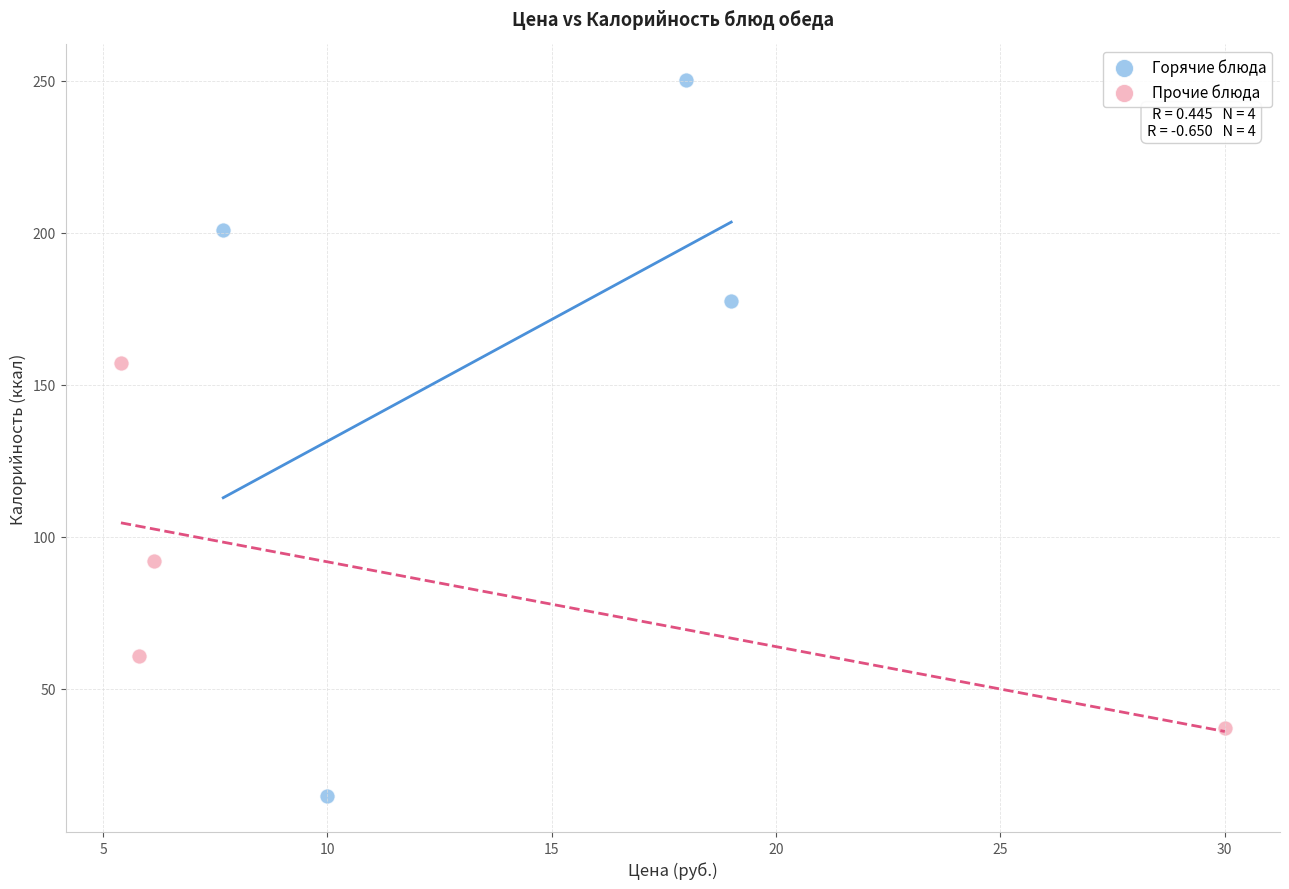

Which series has the widest spread of Y values?

Горячие блюда